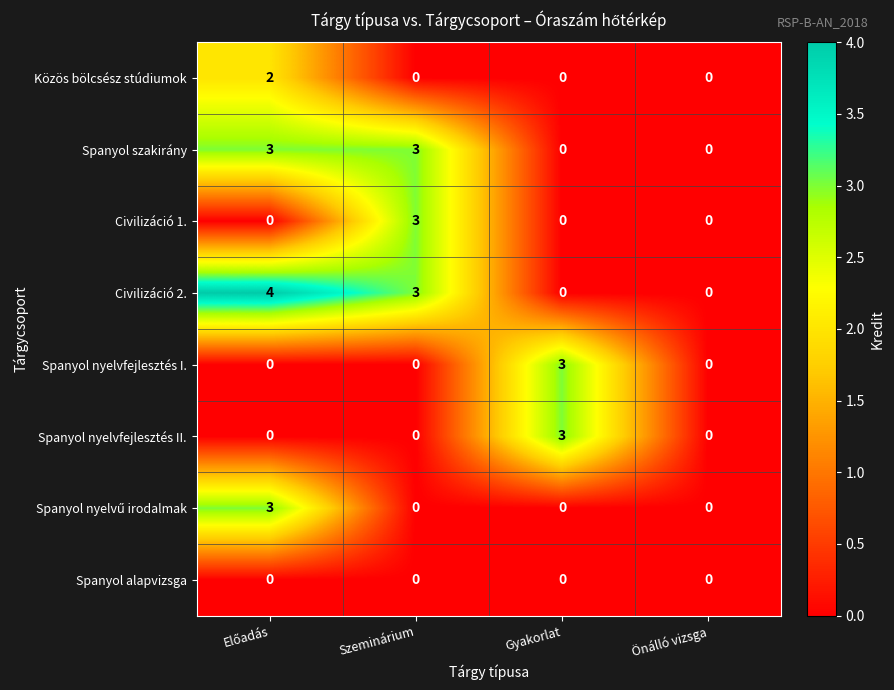

How many series are shown in this chart?

8